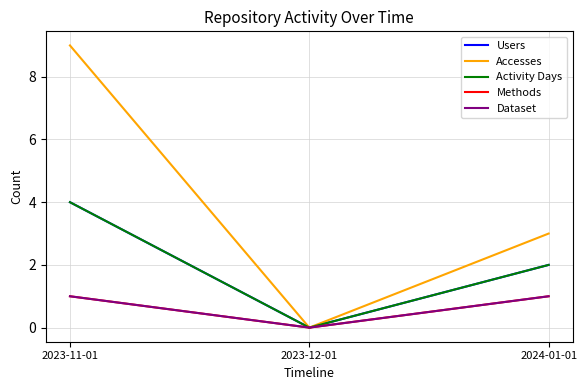

Does the chart have visible grid lines?

Yes